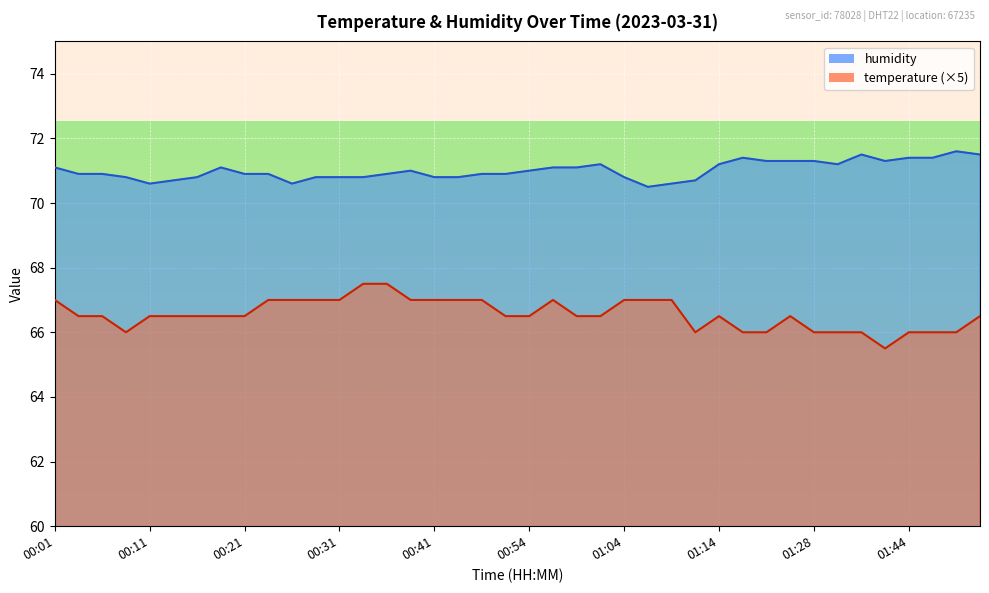

The value of humidity at 01:50 is 19.0. True or false?

False